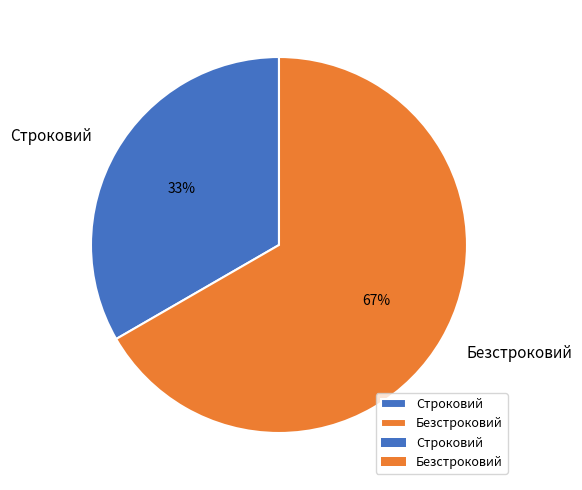

Combined, do Строковий and Безстроковий account for over 50%?

Yes